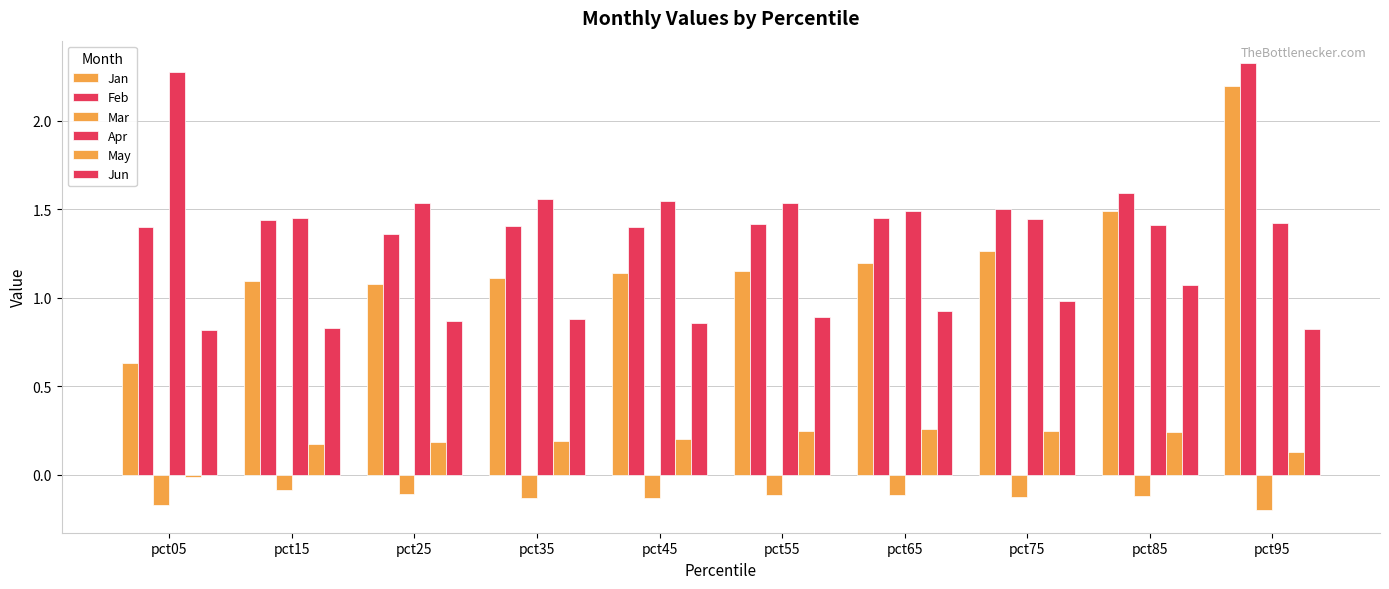

Count the number of categories in the chart.

10